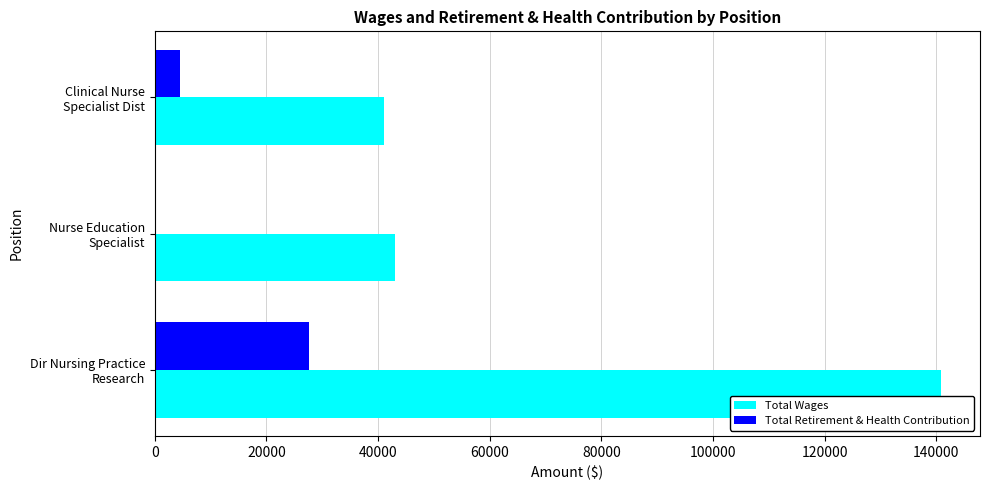

Which series has the largest total across all categories?

Total Wages